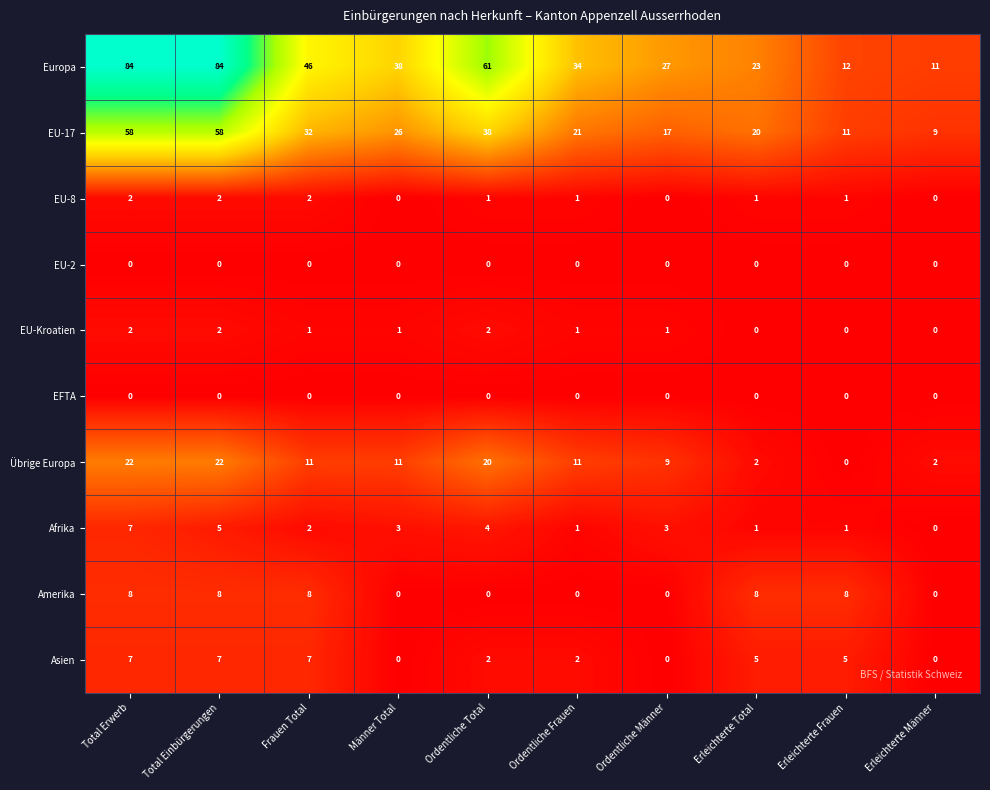

What is the spread (max minus min) of values at Ordentliche Männer?

27